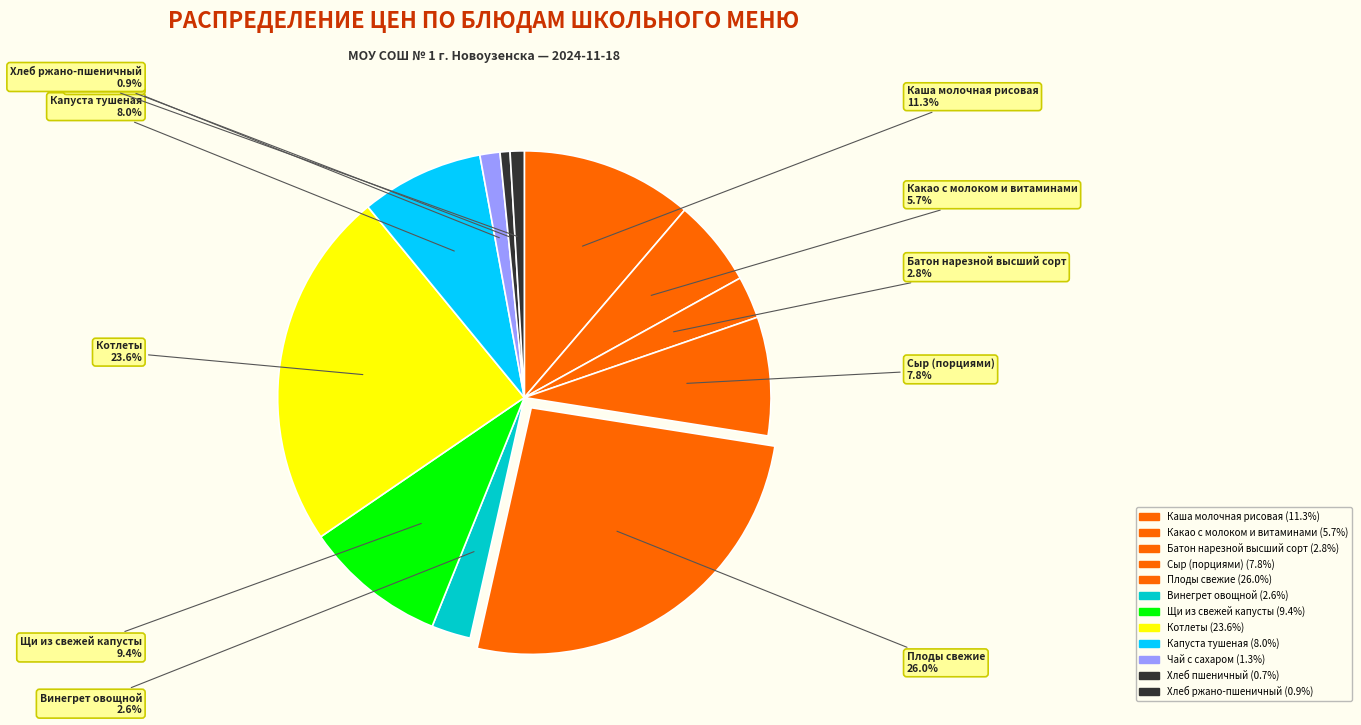

How many slices are in this pie chart?

12